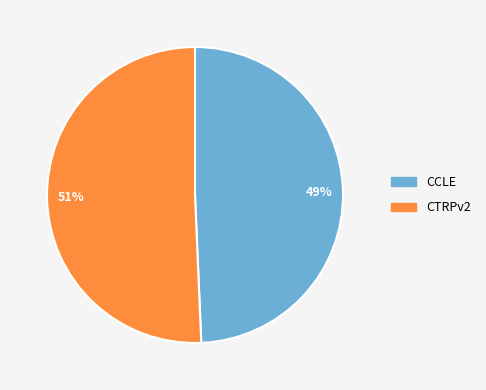

What is the smallest slice in the pie chart?

CCLE